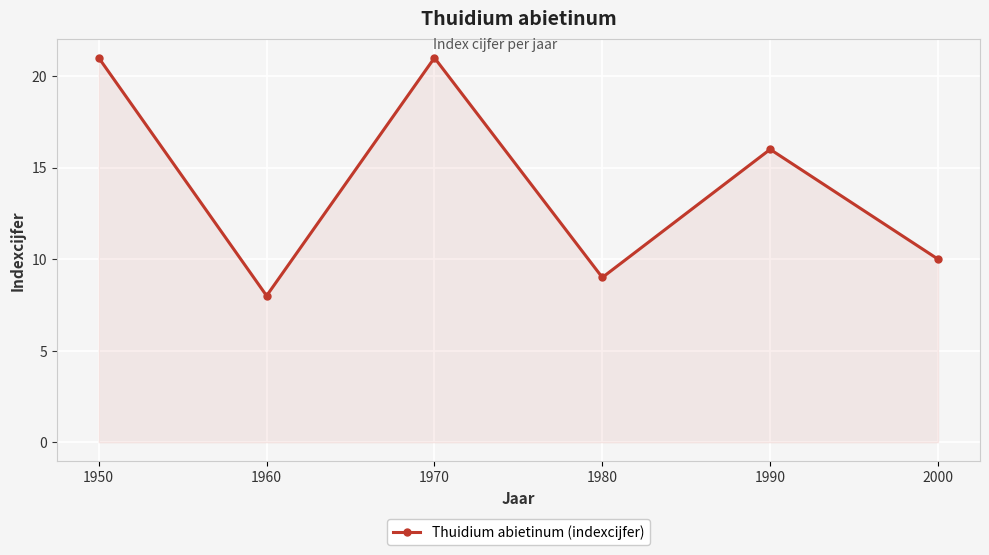

Which has a higher value, 1960 or 1950?

1950